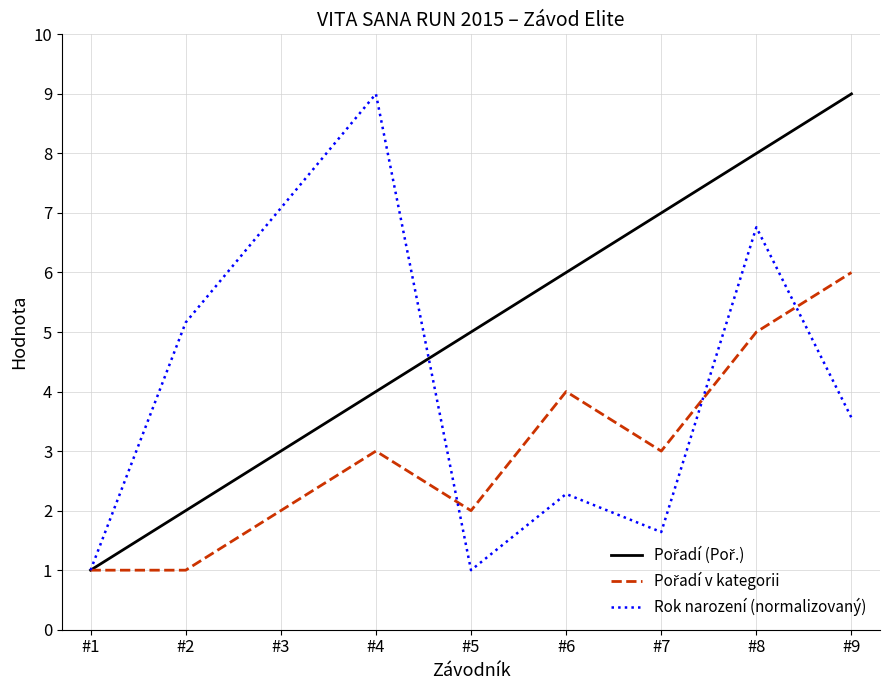

Between #3 and #7, which series saw the biggest shift?

Rok narození (normalizovaný)